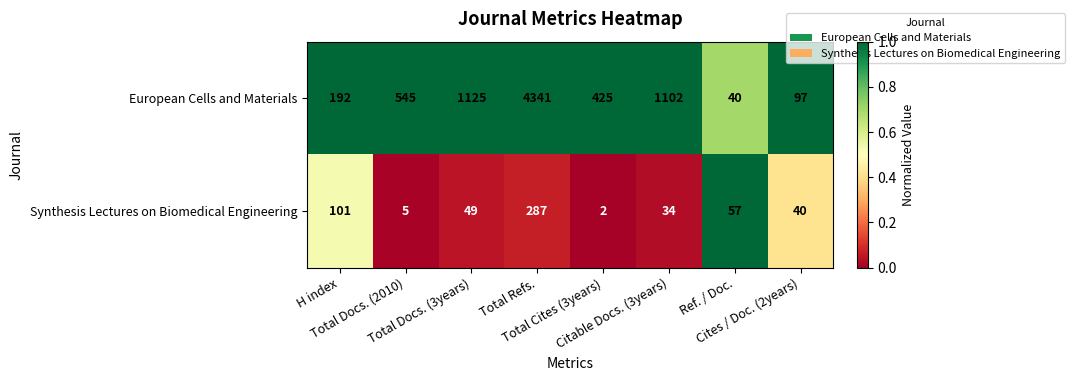

Which series has the largest total across all categories?

European Cells and Materials